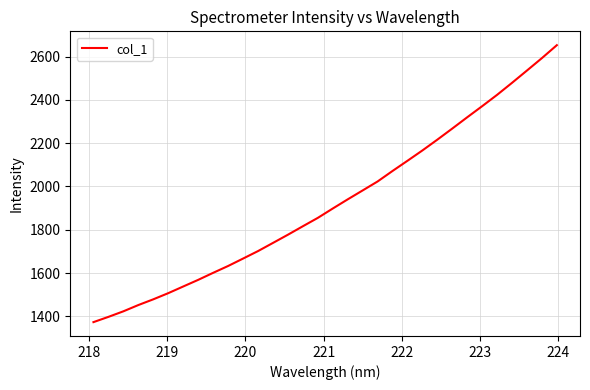

What is the difference between the maximum and minimum values?

1279.1